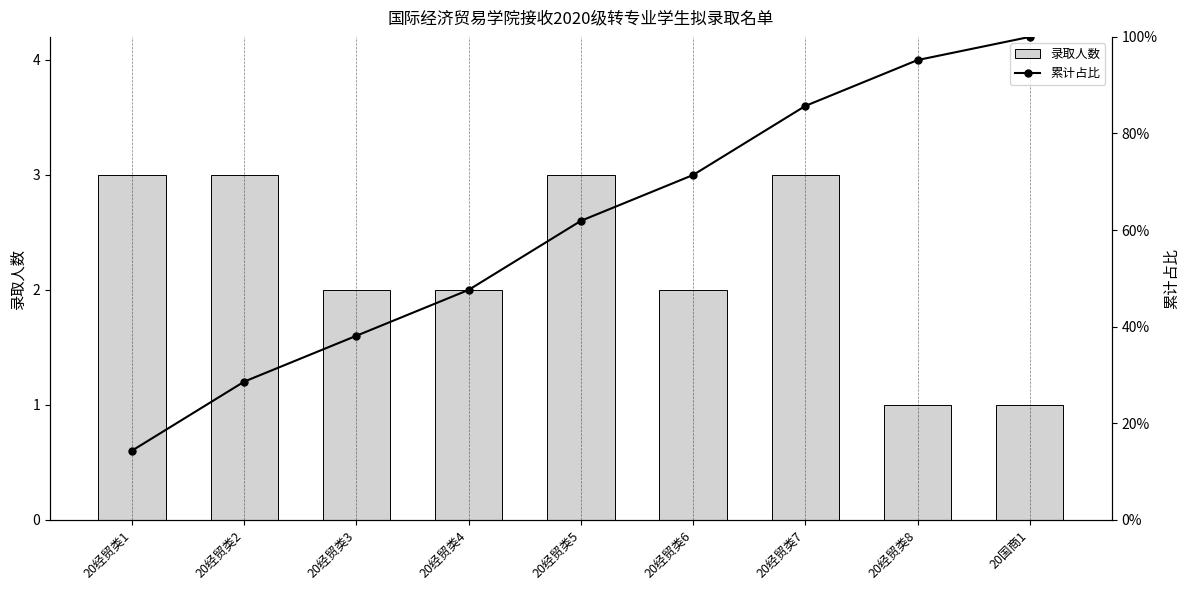

Reading right to left, what are all the values shown in this chart?

录取人数: 20国商1=1.0	20经贸类8=1.0	20经贸类7=3.0	20经贸类6=2.0	20经贸类5=3.0	20经贸类4=2.0	20经贸类3=2.0	20经贸类2=3.0	20经贸类1=3.0
累计占比: 20国商1=1.0	20经贸类8=1.0	20经贸类7=0.9	20经贸类6=0.7	20经贸类5=0.6	20经贸类4=0.5	20经贸类3=0.4	20经贸类2=0.3	20经贸类1=0.1